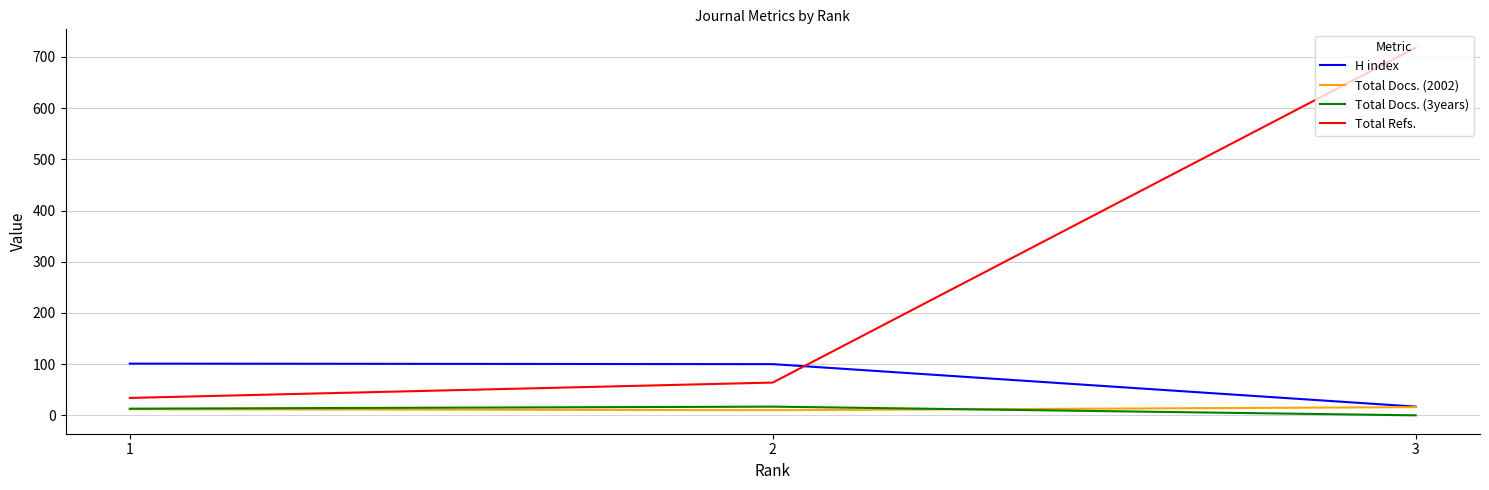

What is the maximum value shown in the chart?

718